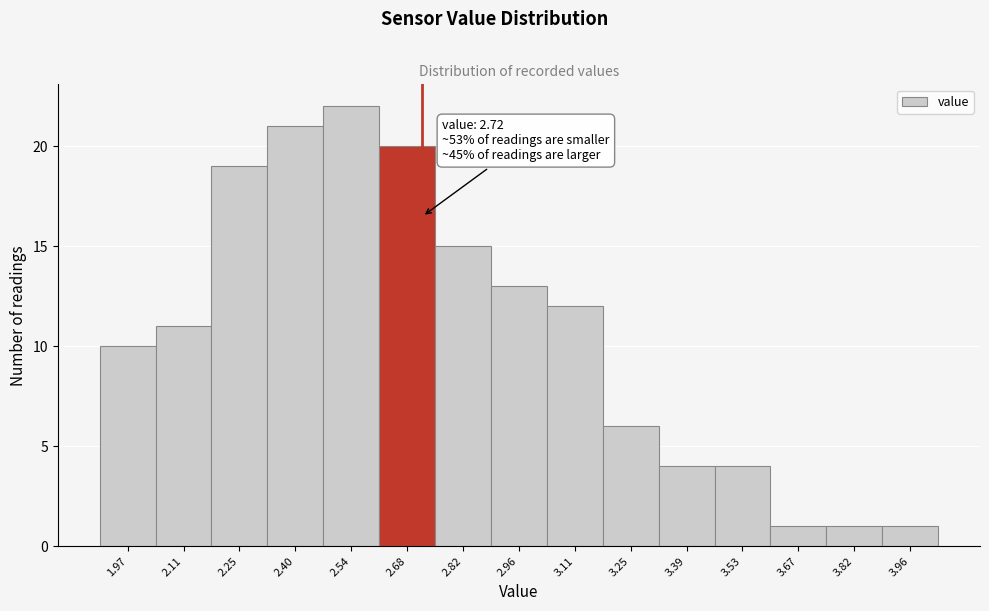

Which range on the x-axis has the tallest bar?

2.468 to 2.610